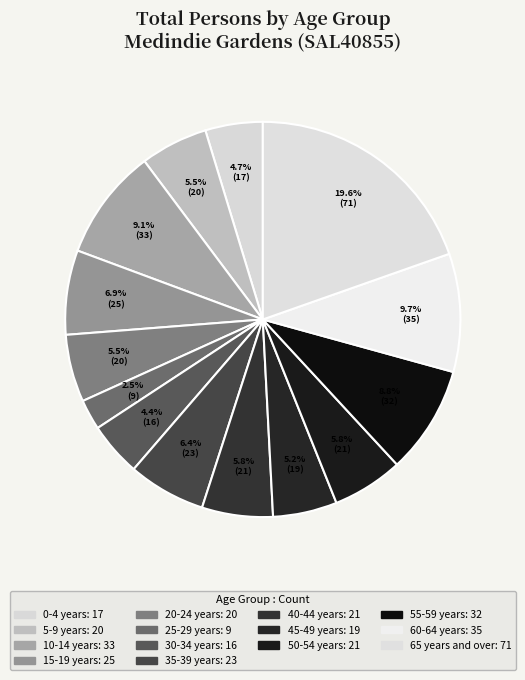

To the nearest percent, what is the average slice percentage?

7%